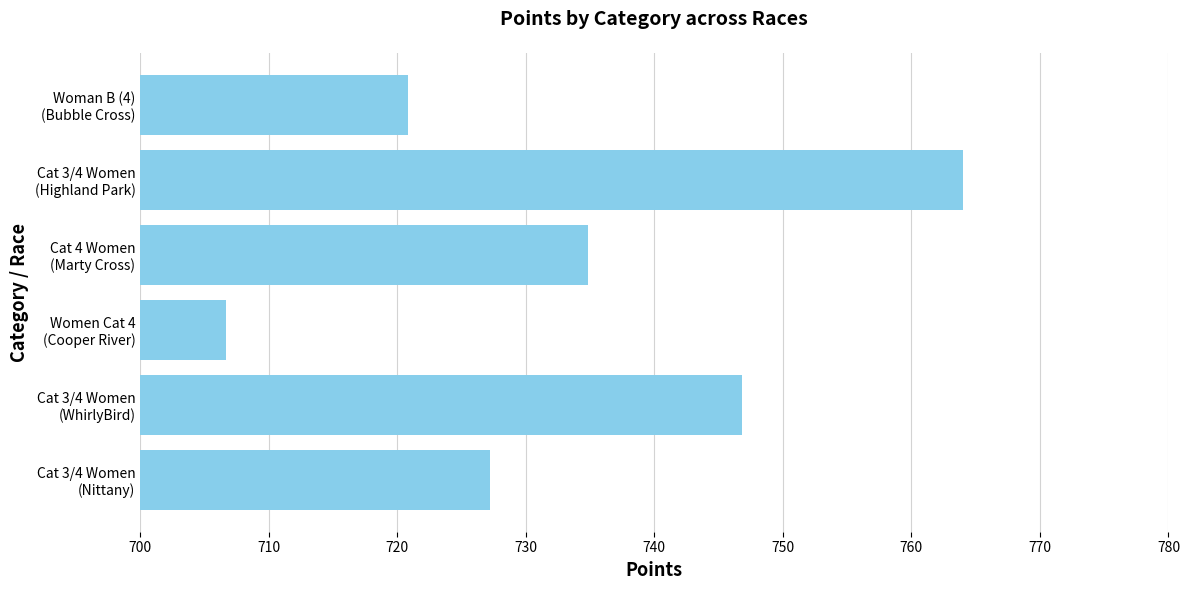

What is the difference between the maximum and minimum values?

57.4